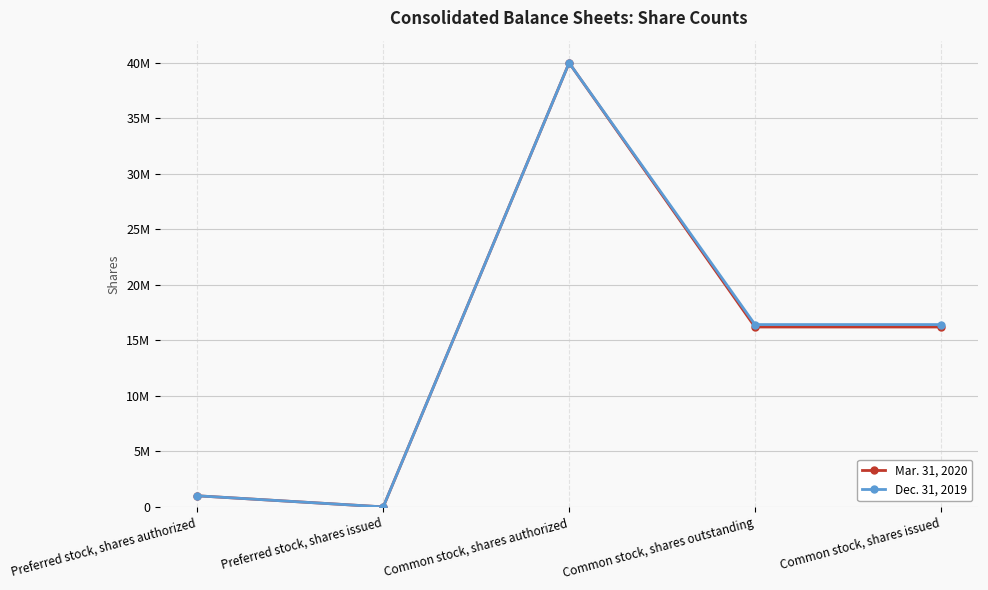

List the series in order of their overall mean, highest first.

Dec. 31, 2019, Mar. 31, 2020